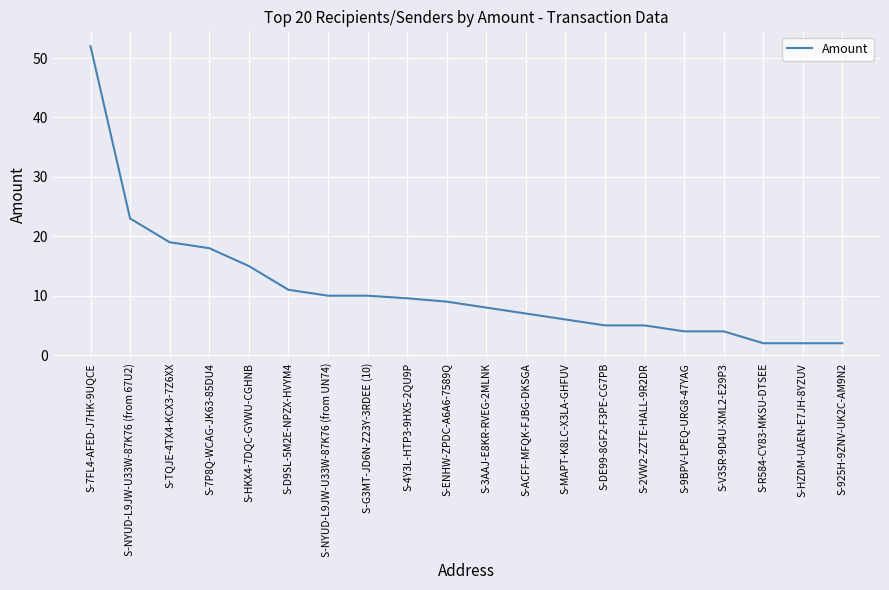

What is the difference between the maximum and second lowest values?

50.0